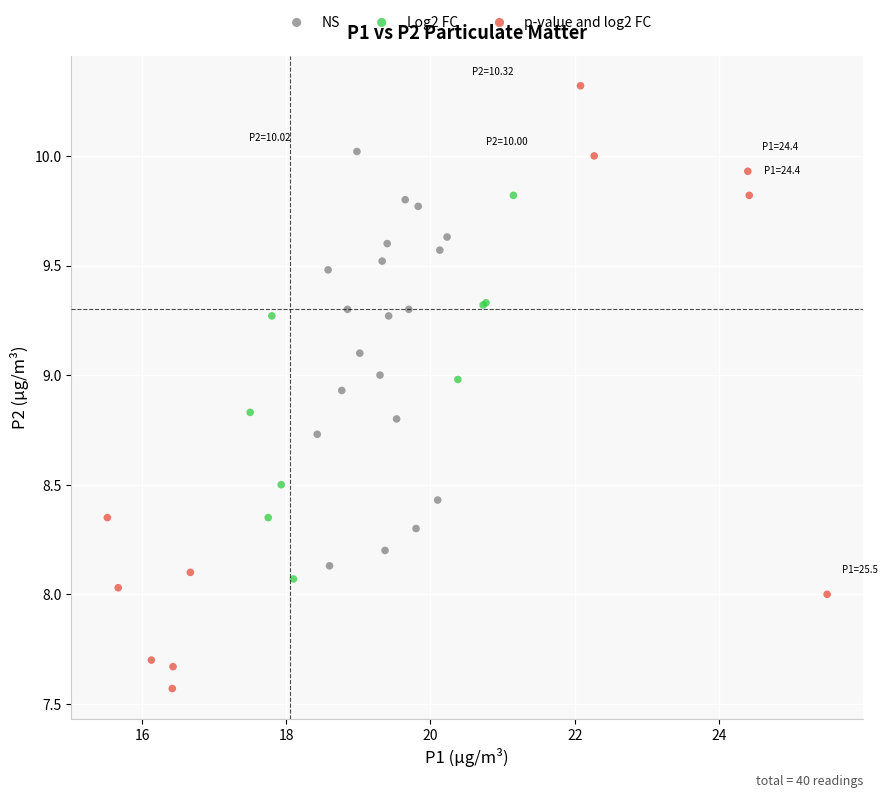

Which series has the widest spread of Y values?

p-value and log2 FC